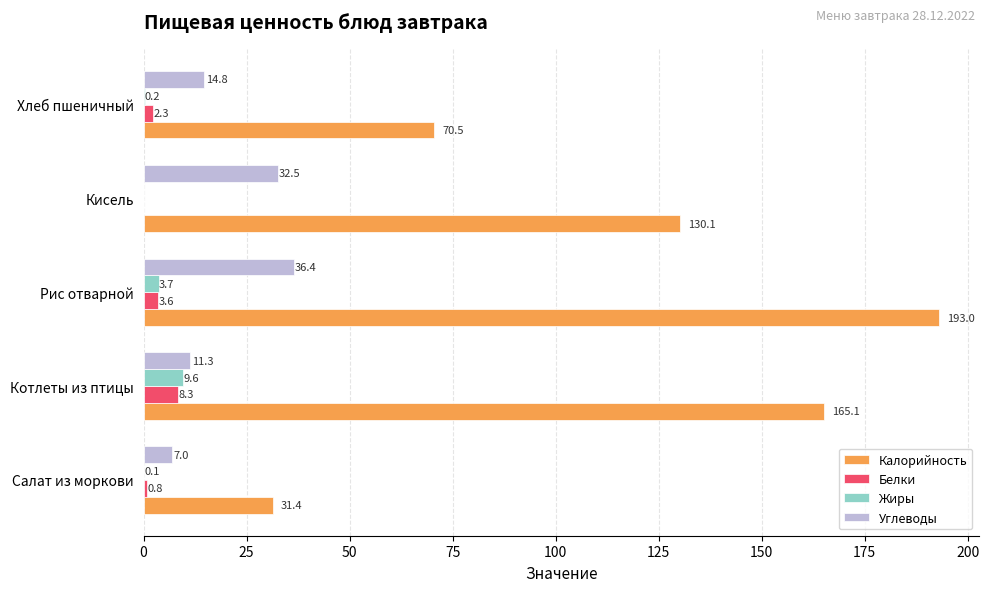

Which series has the largest total across all categories?

Калорийность